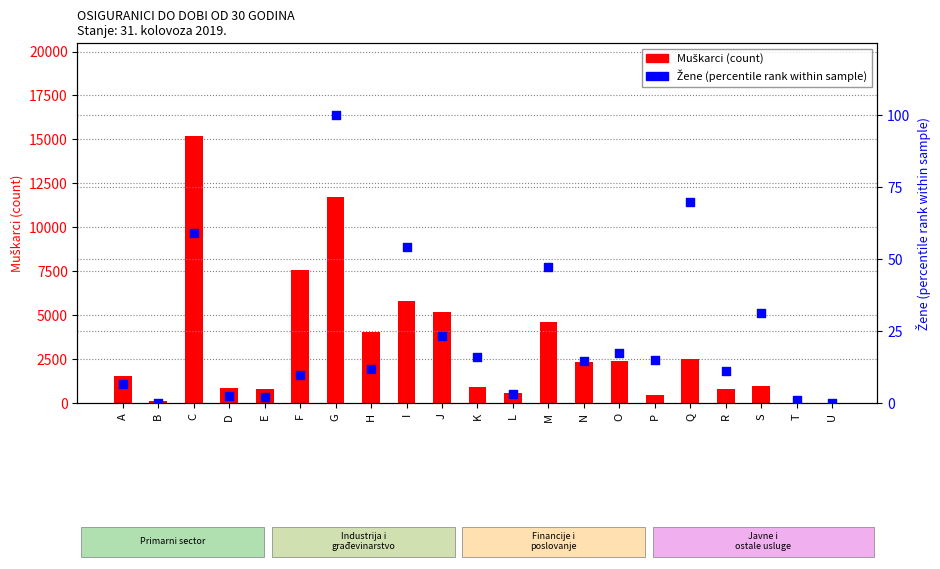

Is the value of Muškarci at E greater than the value of Žene (percentile rank) at B?

Yes